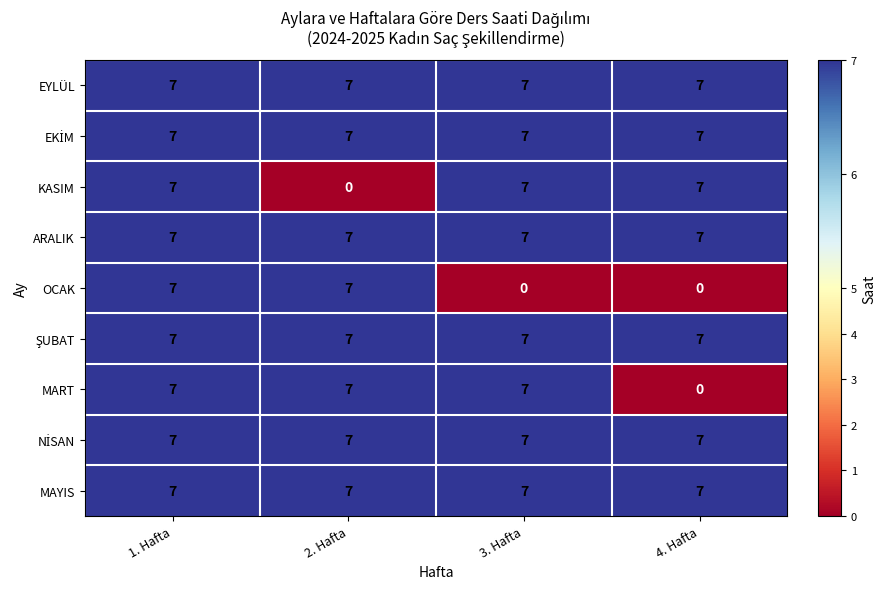

What is the difference between the highest and lowest values at 4. Hafta?

7